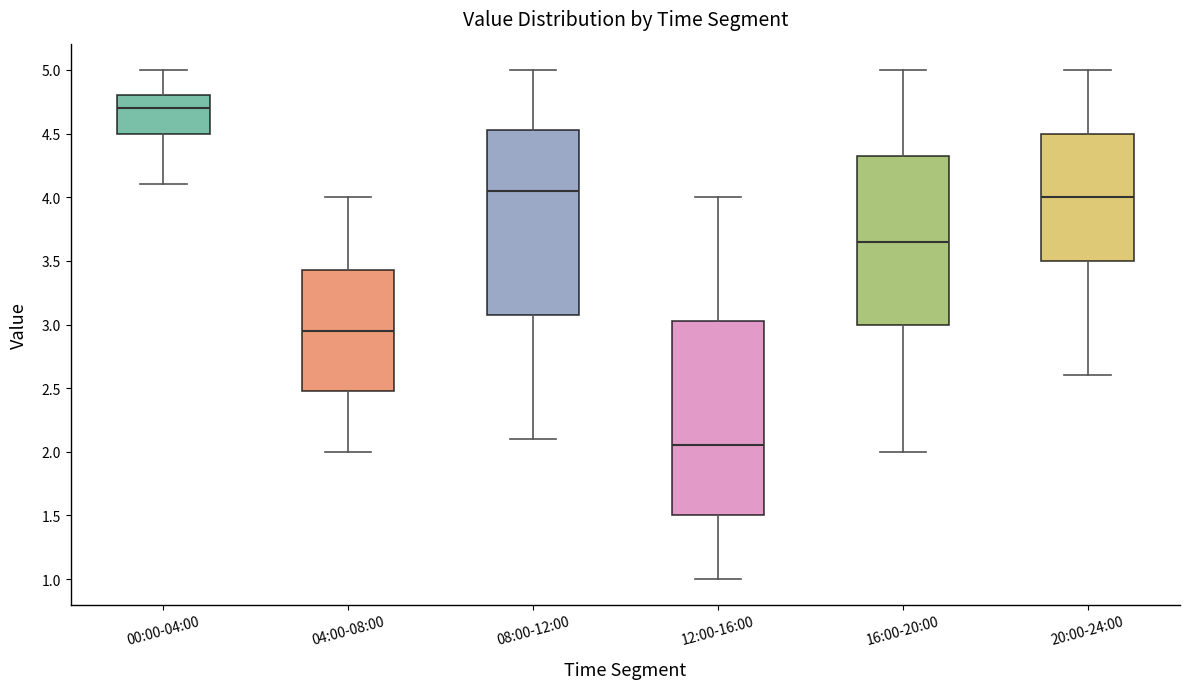

Reading left to right, read every box against the y-axis: the position of its median line, the range the box covers, and the ends of its whiskers. The values are not printed on the chart, so give them approximately, as read against the axis.

00:00-04:00: median 4.70, box 4.50 to 4.80, whiskers 4.10 to 5.00
04:00-08:00: median 2.95, box 2.50 to 3.45, whiskers 2.00 to 4.00
08:00-12:00: median 4.05, box 3.10 to 4.55, whiskers 2.10 to 5.00
12:00-16:00: median 2.05, box 1.50 to 3.05, whiskers 1.00 to 4.00
16:00-20:00: median 3.65, box 3.00 to 4.35, whiskers 2.00 to 5.00
20:00-24:00: median 4.00, box 3.50 to 4.50, whiskers 2.60 to 5.00